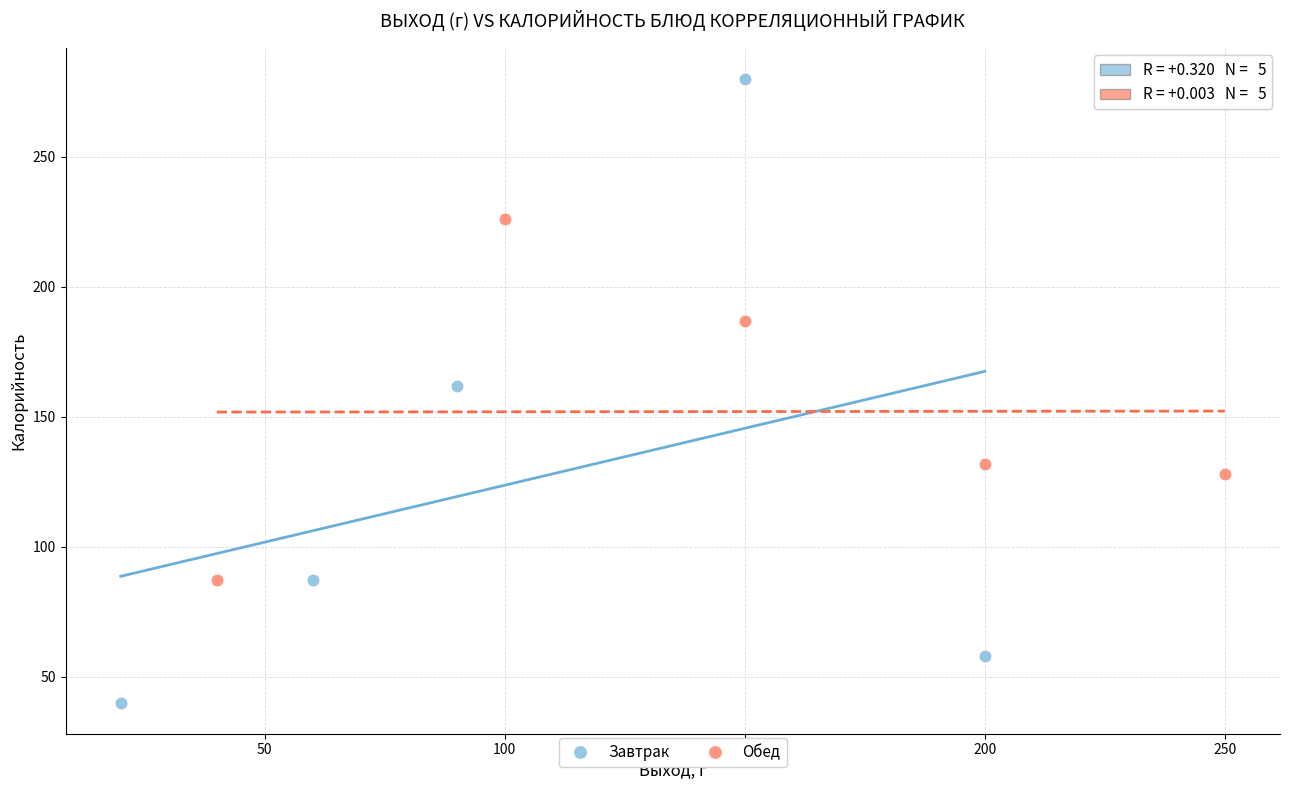

What are all the series names shown in the legend?

Завтрак, Обед